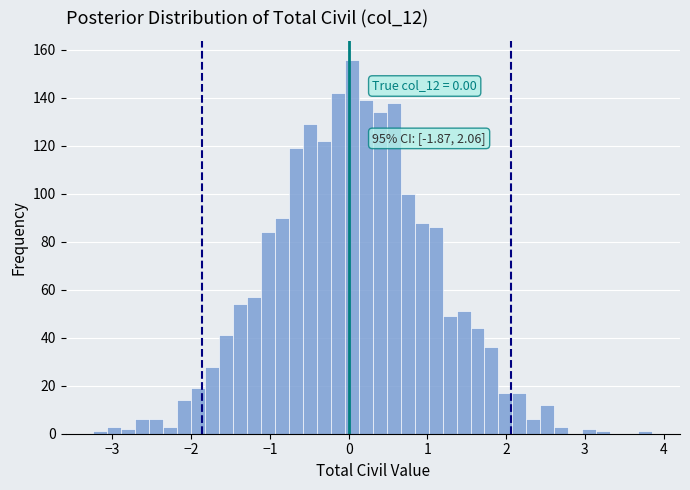

Read against the x-axis, roughly where is the centre of the tallest bar?

0.0